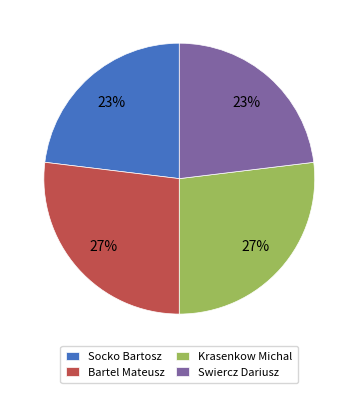

To the nearest percent, what percentage of the pie is Krasenkow Michal?

27%